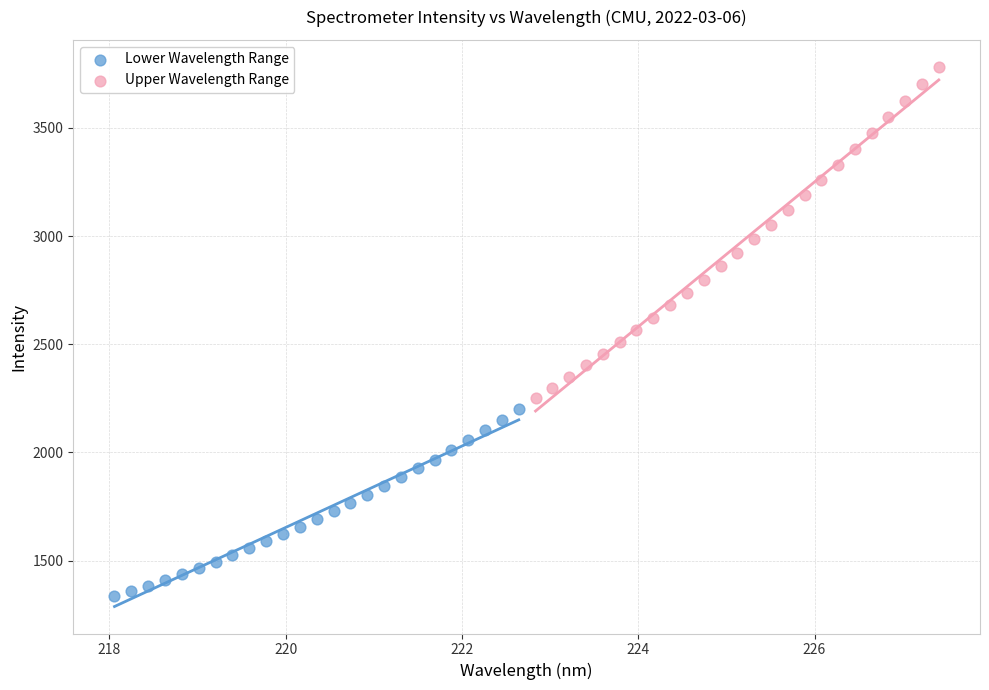

Which series contains the highest Y value?

Upper Wavelength Range